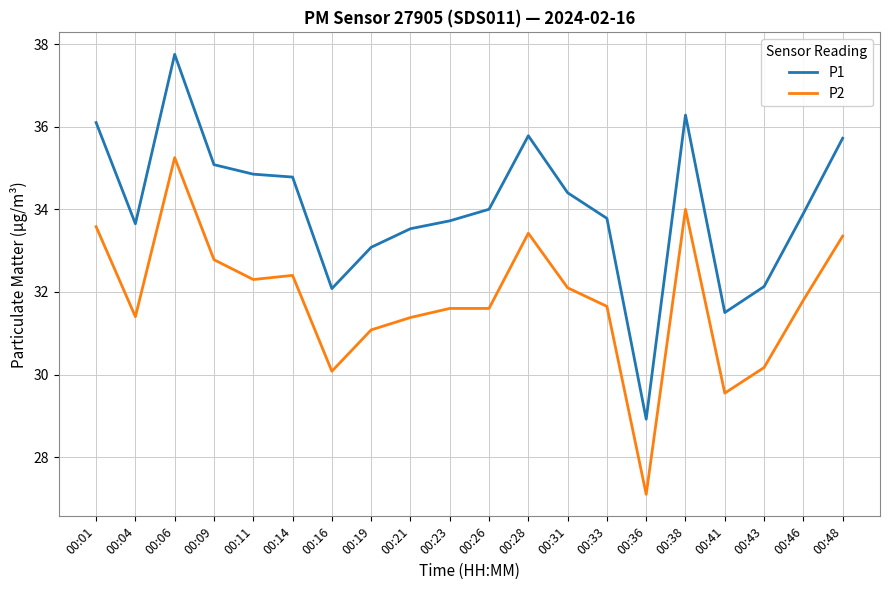

What is the difference between the maximum and minimum values in the P1 series?

8.8